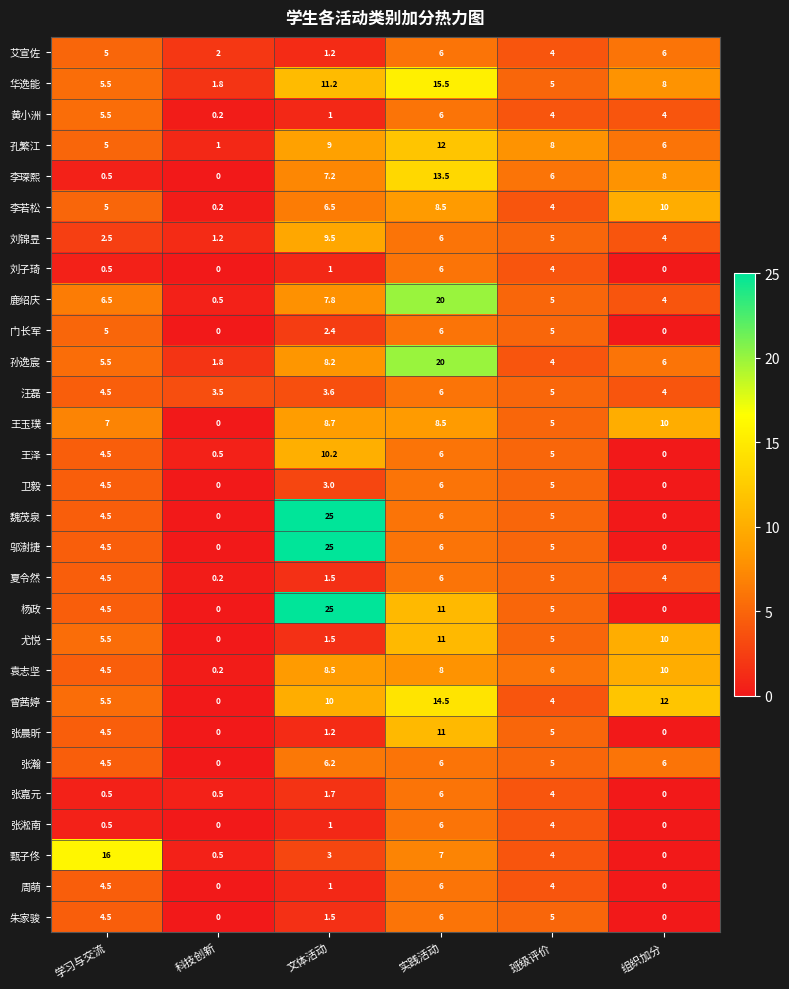

What is the difference between the maximum and minimum values in the 张晨昕 series?

11.0